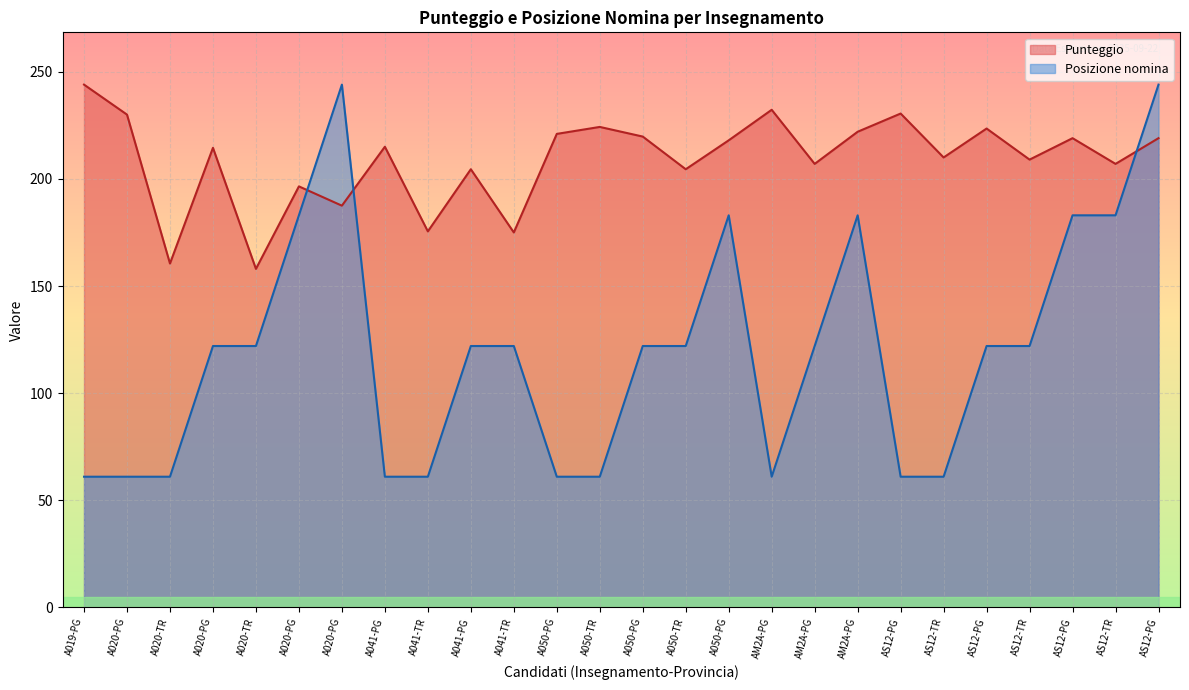

How many lines are shown in the chart?

2